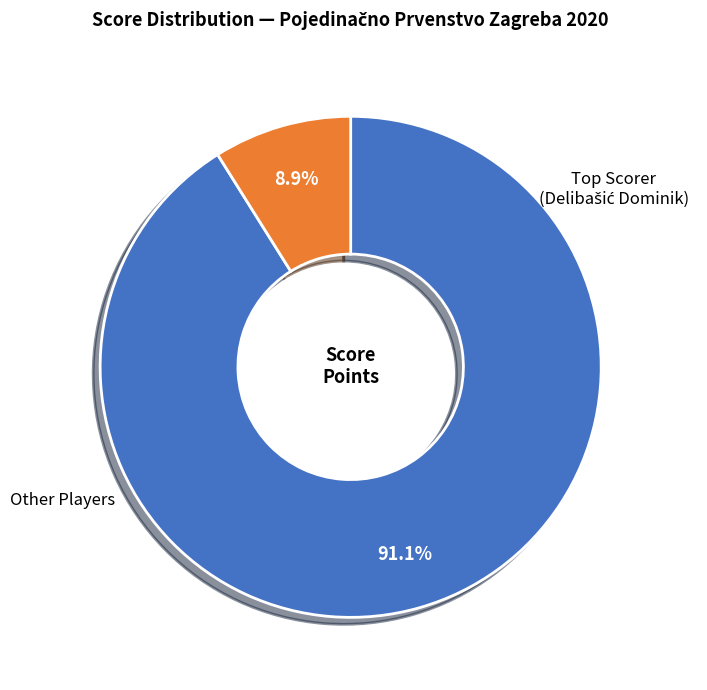

Does any single category account for the majority?

Yes